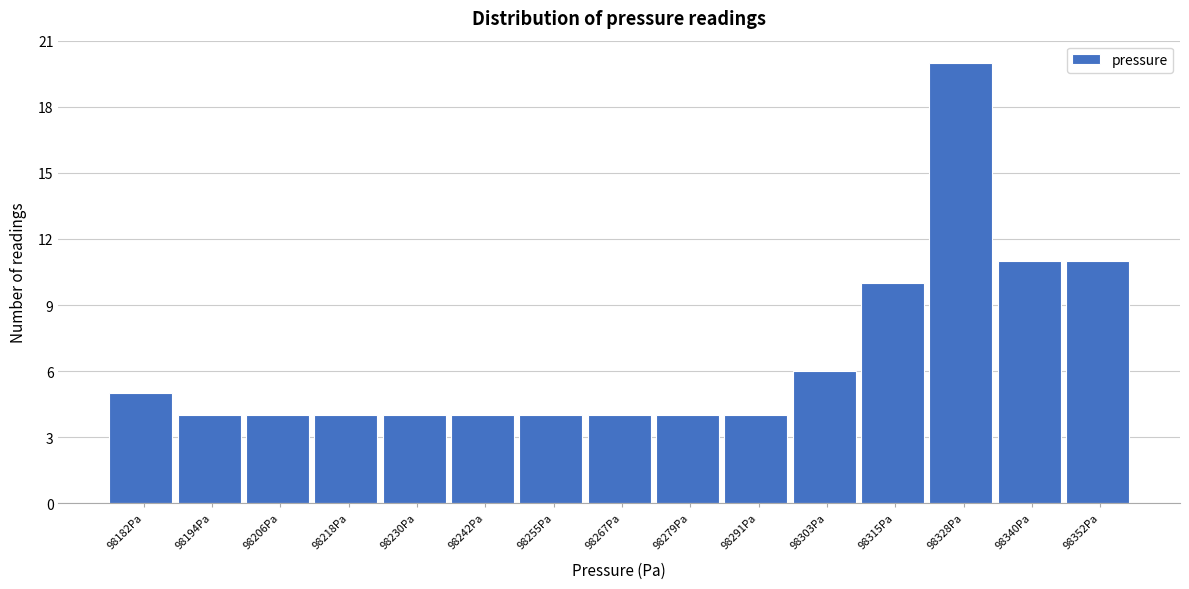

Reading right to left, extract all data points from this chart.

11	11	20	10	6	4	4	4	4	4	4	4	4	4	5